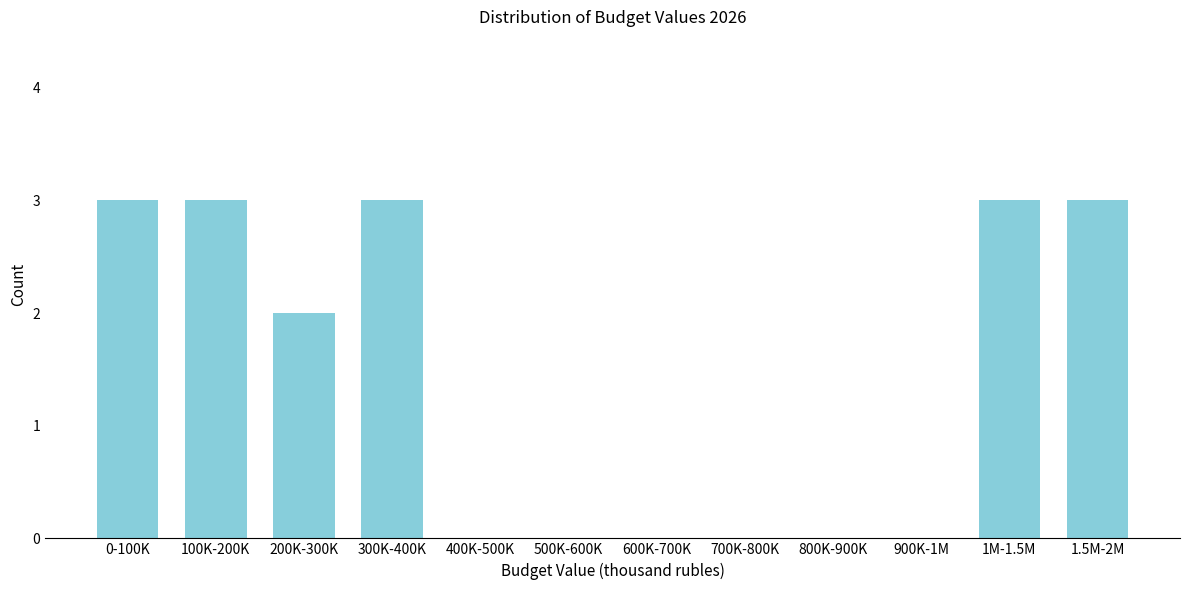

Reading left to right, transcribe all the data shown in this chart.

0-100K=3	100K-200K=3	200K-300K=2	300K-400K=3	400K-500K=0	500K-600K=0	600K-700K=0	700K-800K=0	800K-900K=0	900K-1M=0	1M-1.5M=3	1.5M-2M=3